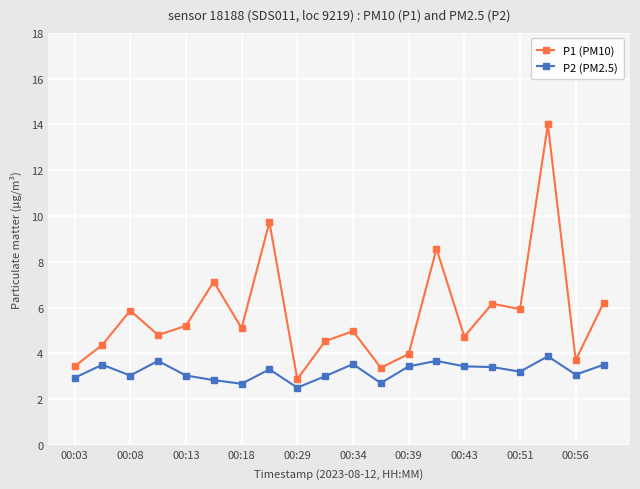

Which series has the widest spread of values?

P1 (PM10)